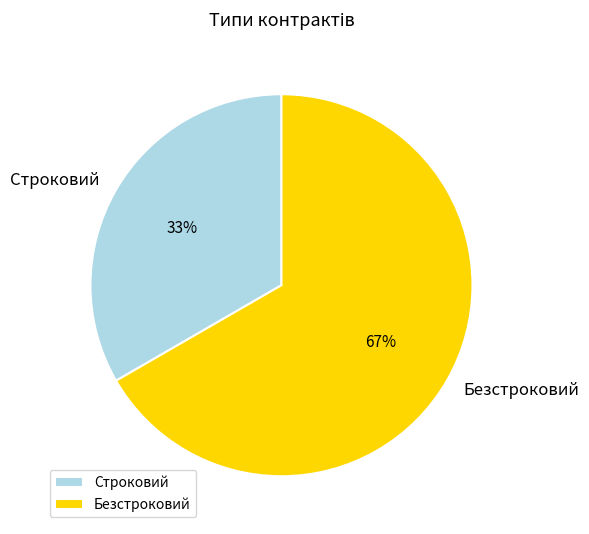

To the nearest percent, what percentage of the pie is Безстроковий?

67%